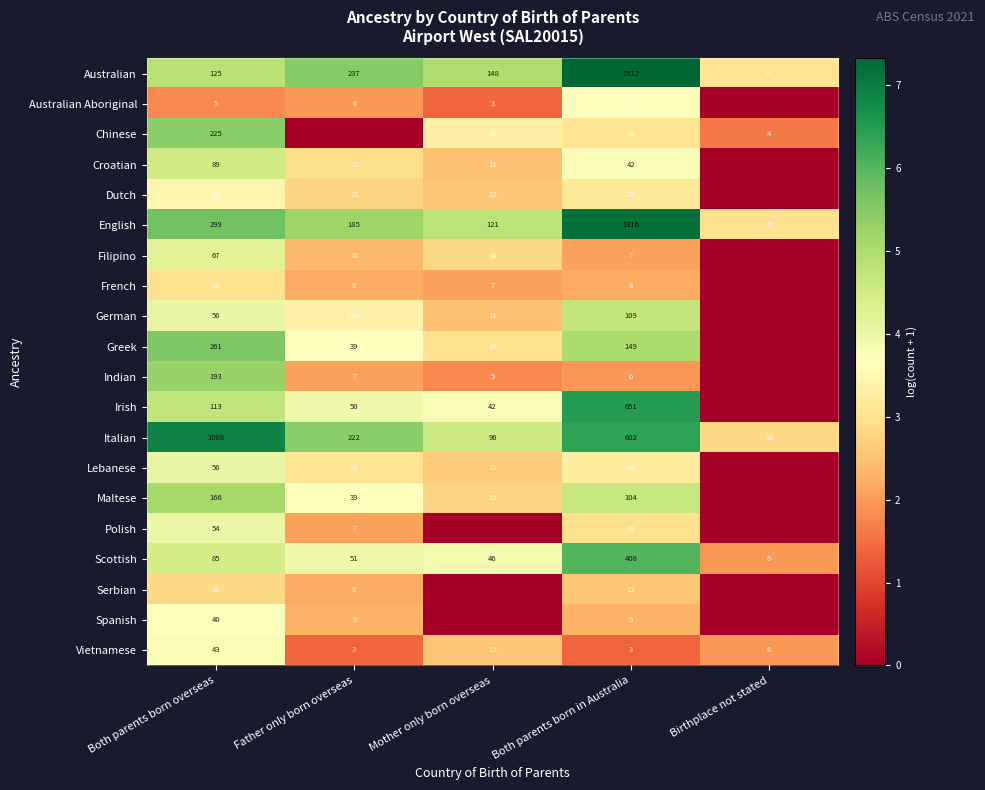

At which category is the sum across all series the highest?

Both parents born overseas